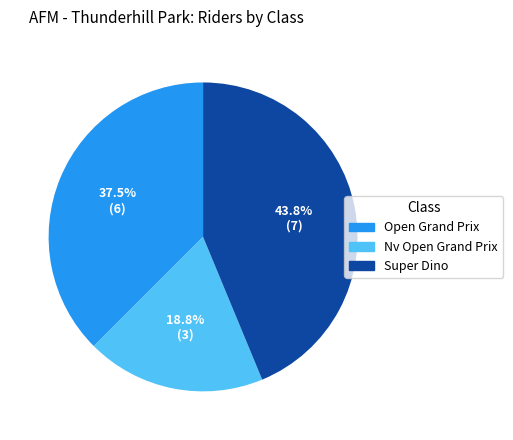

To the nearest percent, what is the average slice percentage?

33%